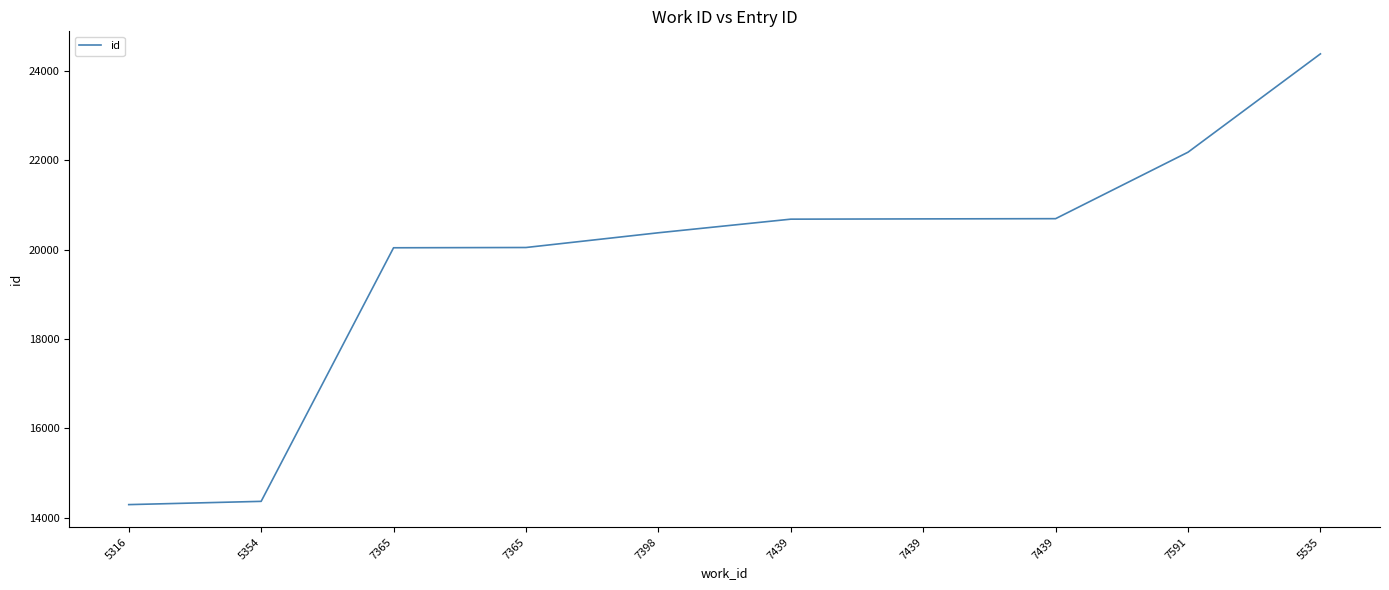

What is the sum of the values at 5316 and 7439?

34981